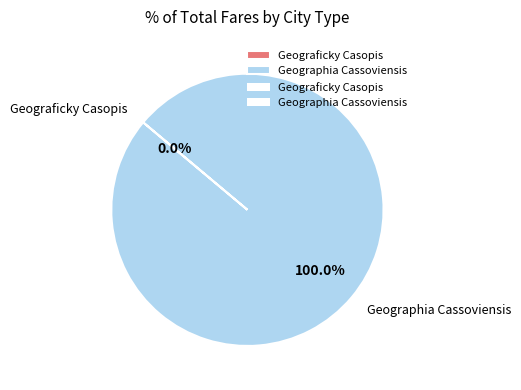

Is there a majority slice in this chart?

Yes